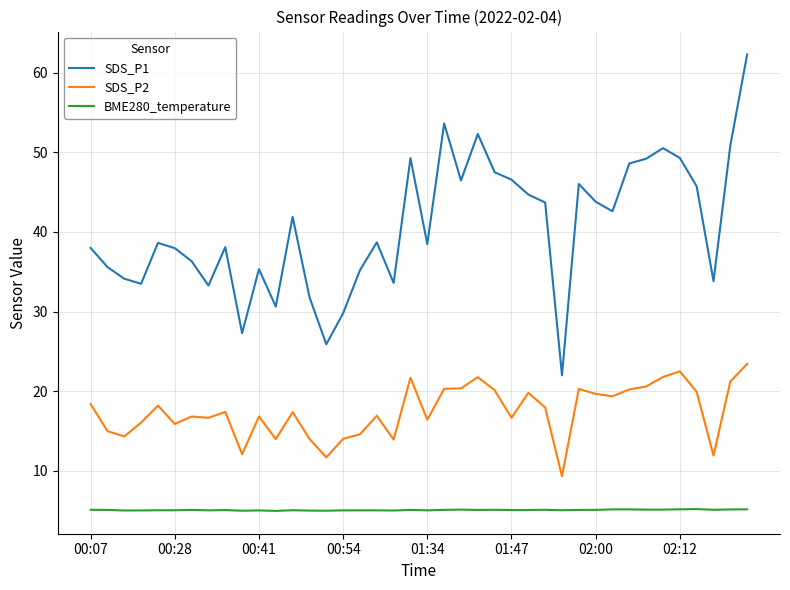

Rank the series by their maximum value, from highest to lowest.

SDS_P1, SDS_P2, BME280_temperature